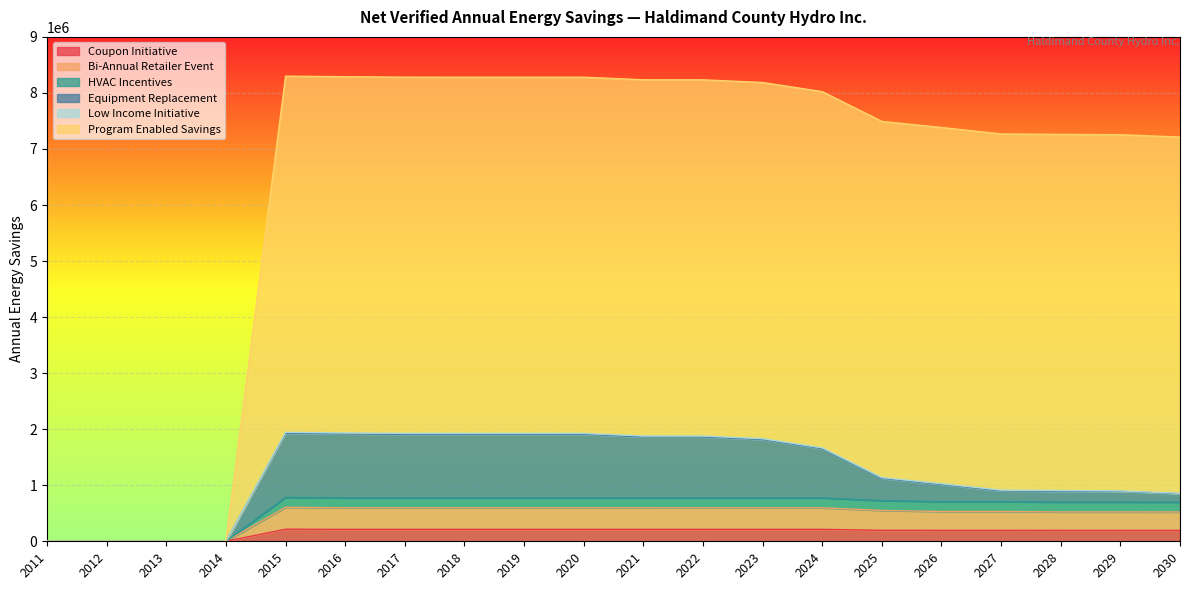

What is the value of the HVAC Incentives point at the 11th from the left?

774086